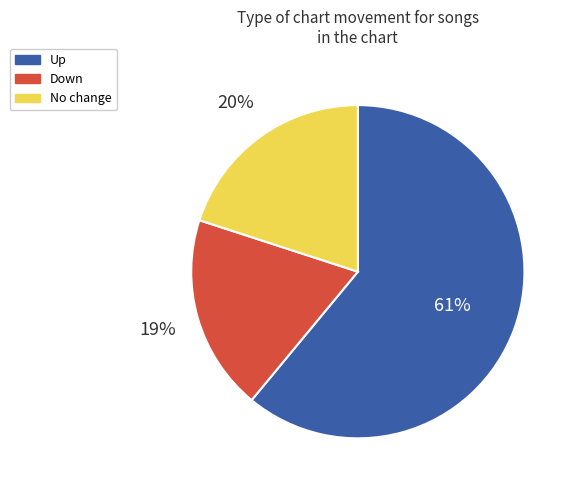

To the nearest percent, what is the average slice percentage?

33%